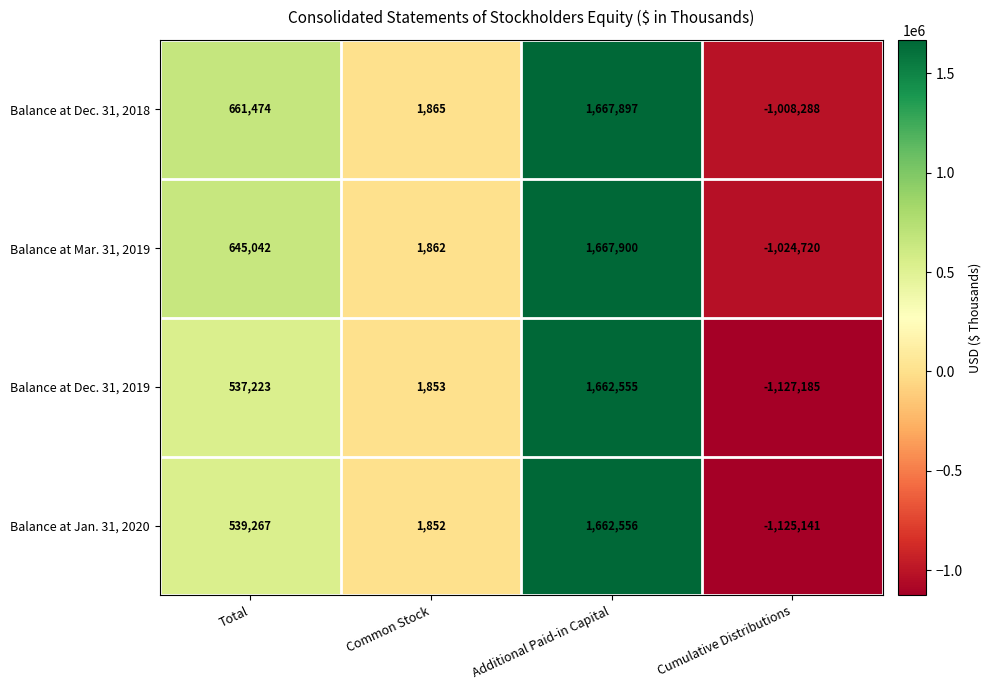

The Balance at Dec. 31, 2018 series shows 506 at Common Stock. True or false?

False